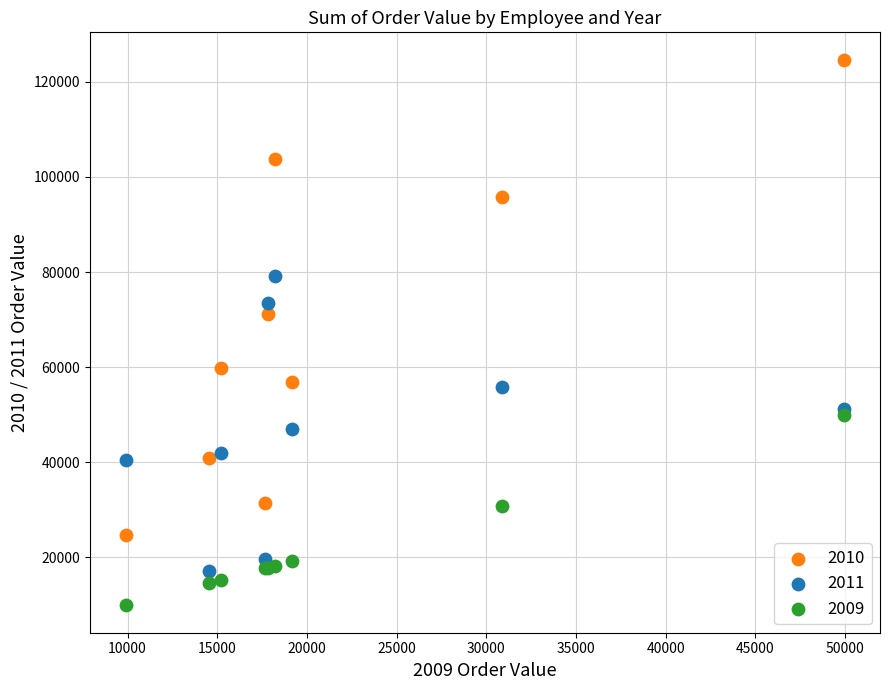

Which series reaches the minimum Y coordinate?

2009